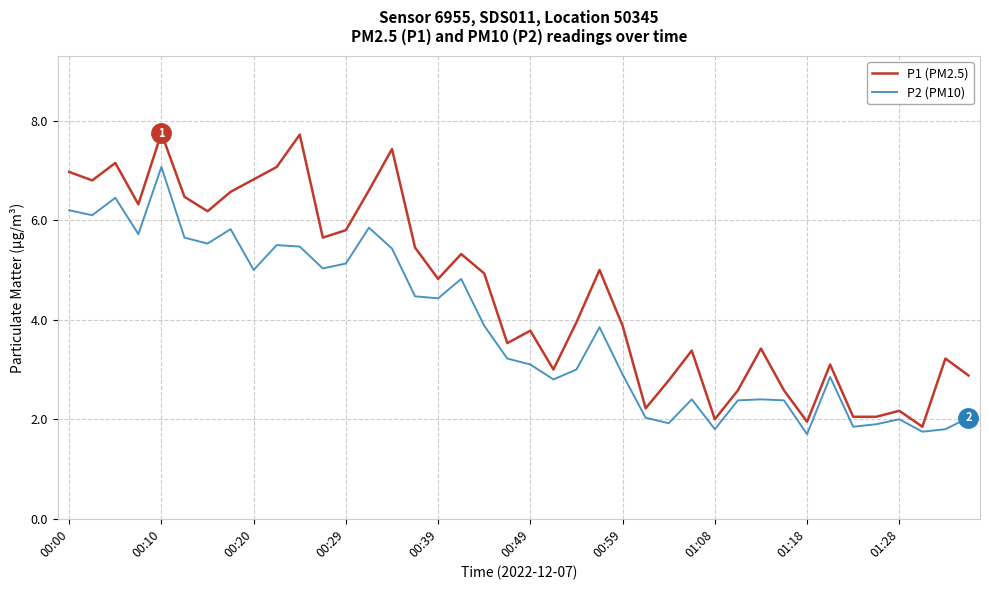

True or false: P2 (PM10) has more than 2 points higher than both neighbors.

True